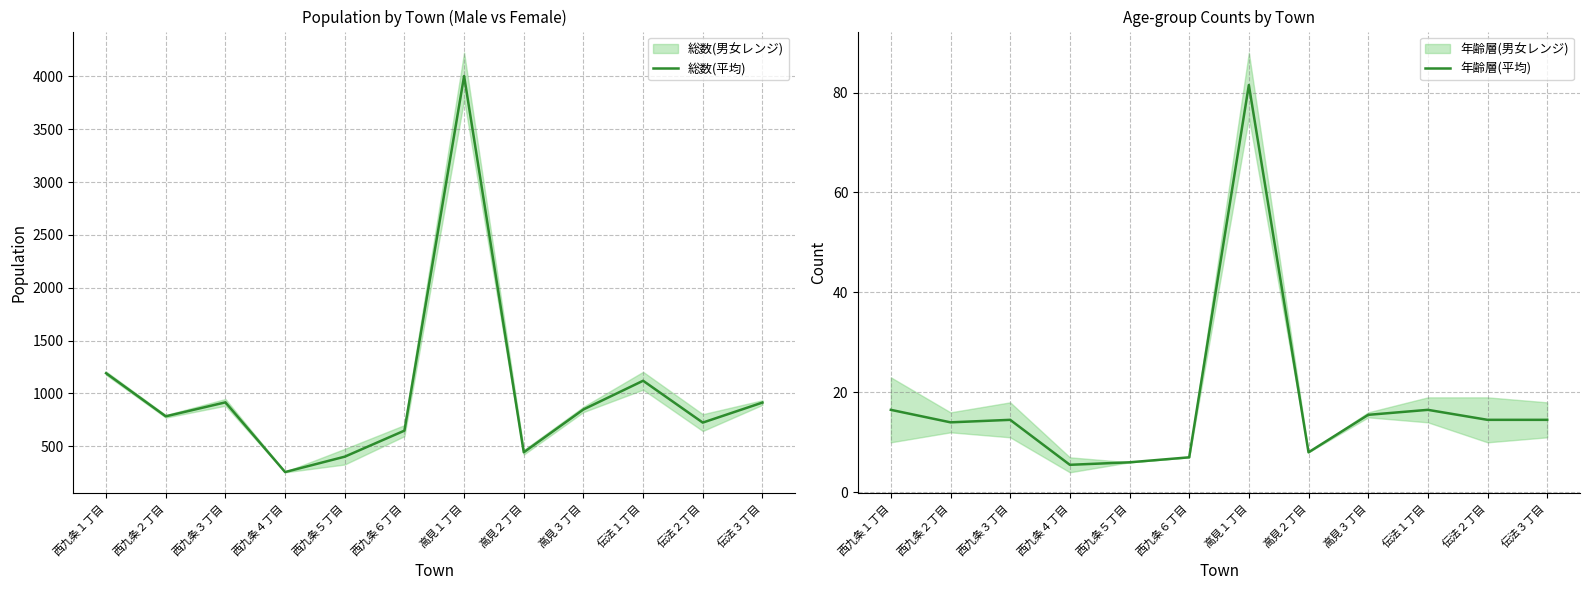

List the labels in order of 年齢層(平均) value, largest first.

高見１丁目, 西九条１丁目, 伝法１丁目, 高見３丁目, 西九条３丁目, 伝法２丁目, 伝法３丁目, 西九条２丁目, 高見２丁目, 西九条６丁目, 西九条５丁目, 西九条４丁目